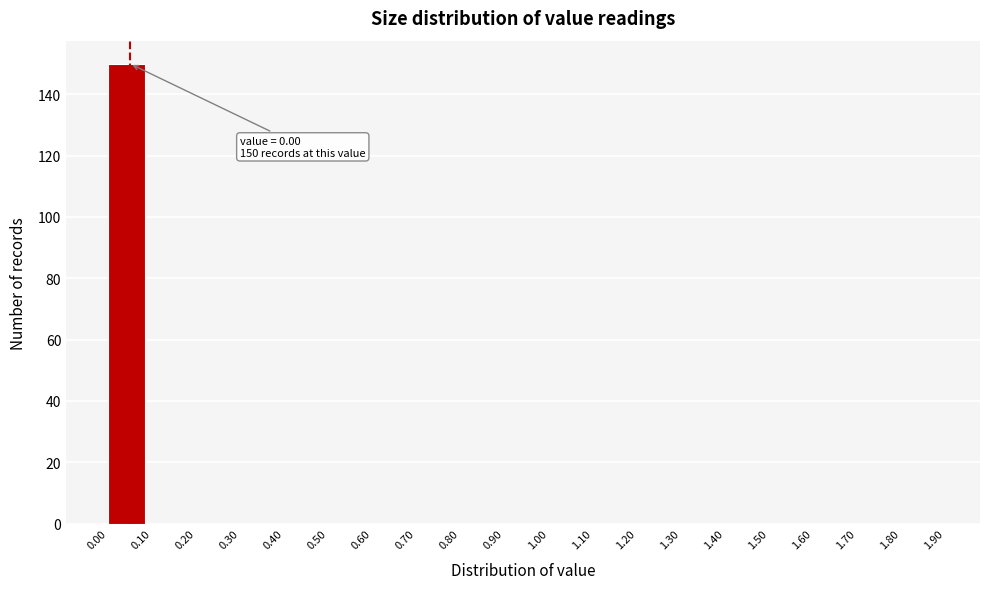

Over which range of the x-axis is the bar tallest?

0.00 to 0.10